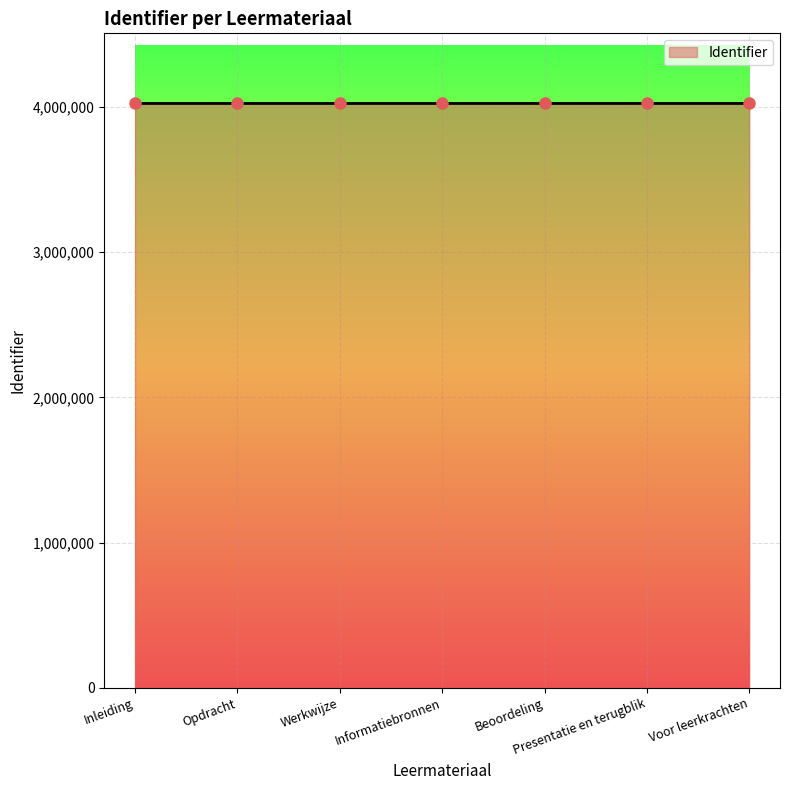

What value does the data have at Opdracht?

4024690